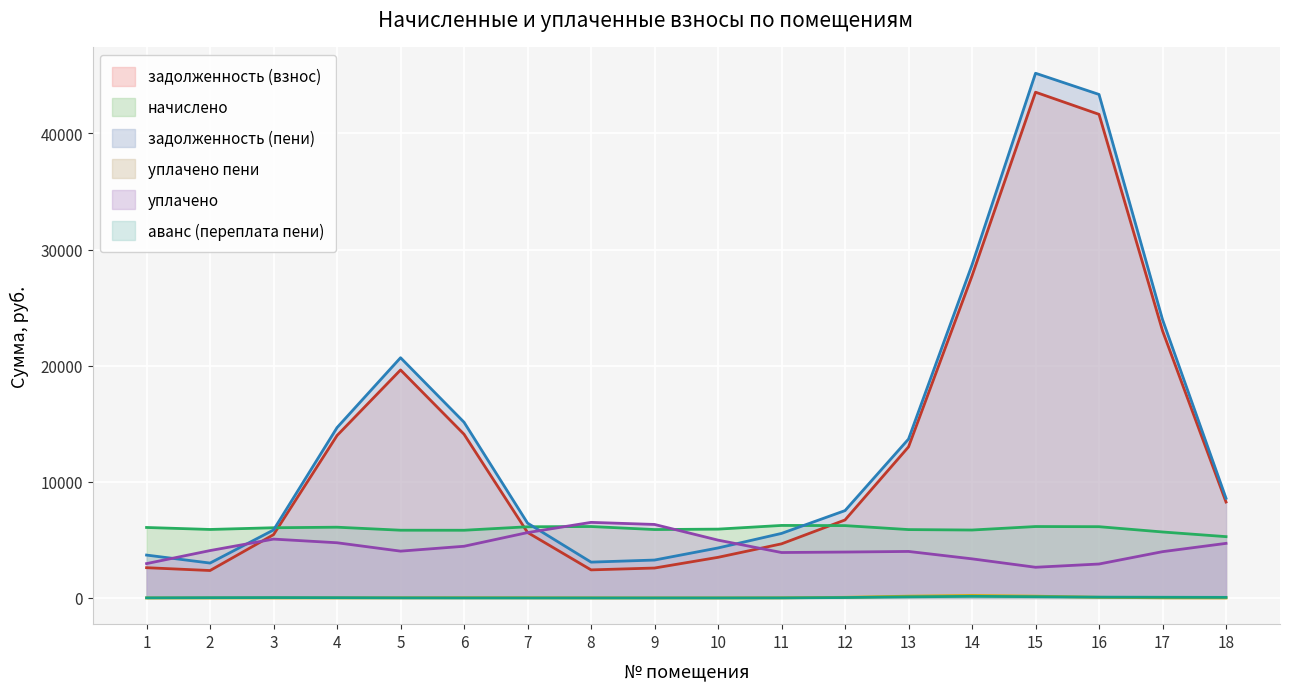

What are all the series names shown in the legend?

задолженность (взнос), начислено, задолженность (пени), уплачено пени, уплачено, аванс (переплата пени)